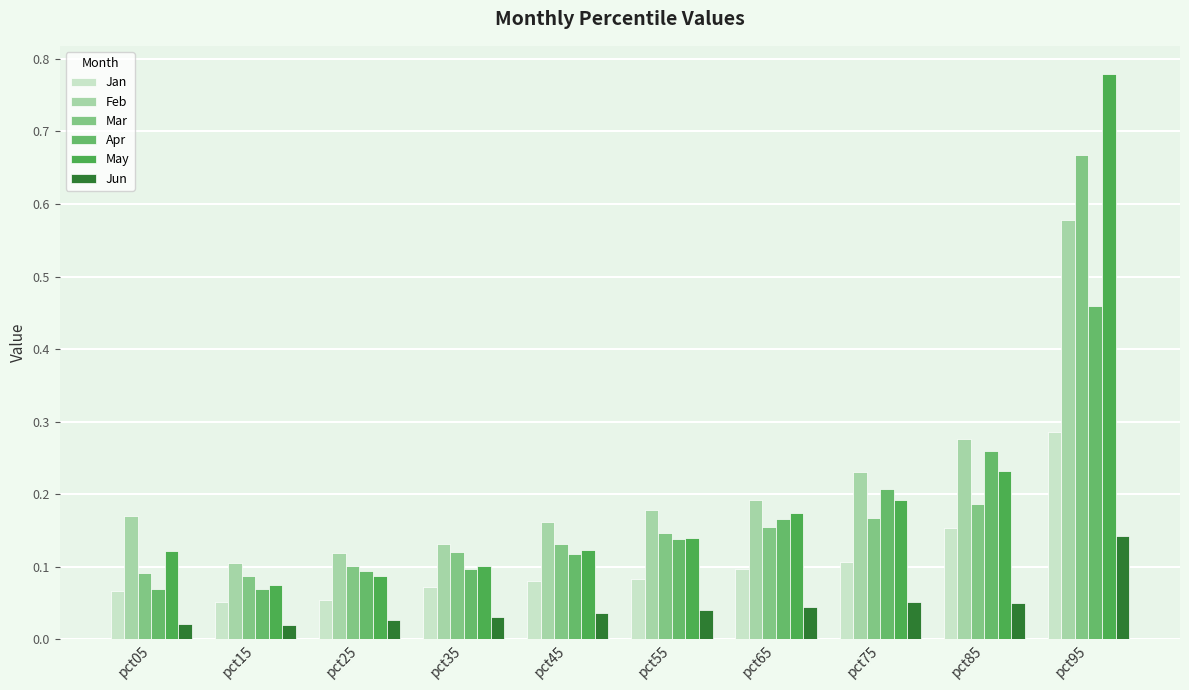

At which label does Mar reach its minimum?

pct15